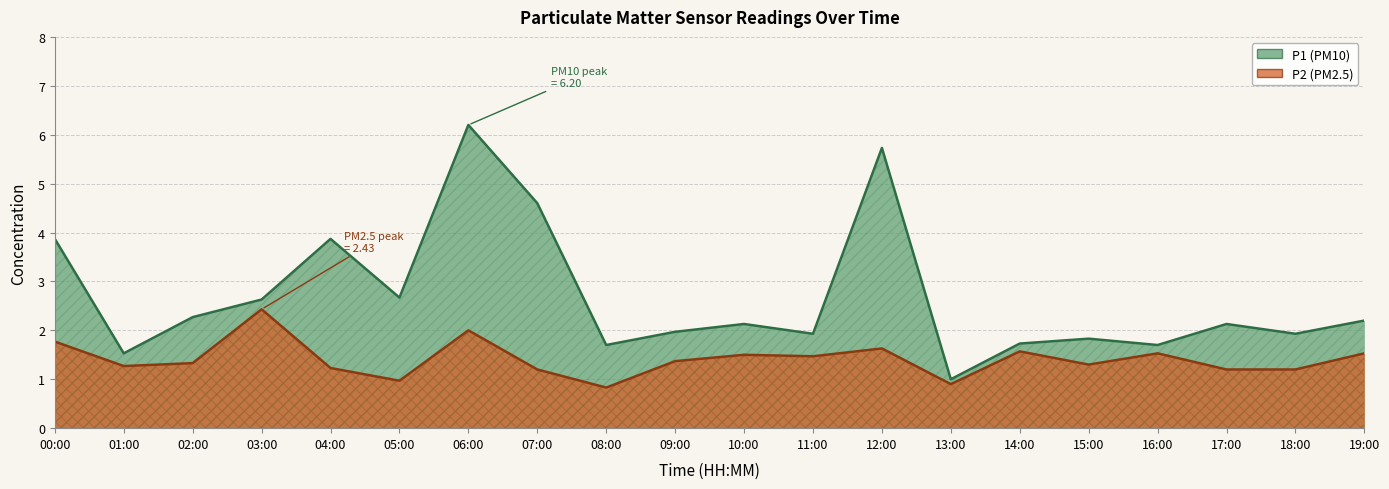

True or false: P2 and P1 cross at least once.

False